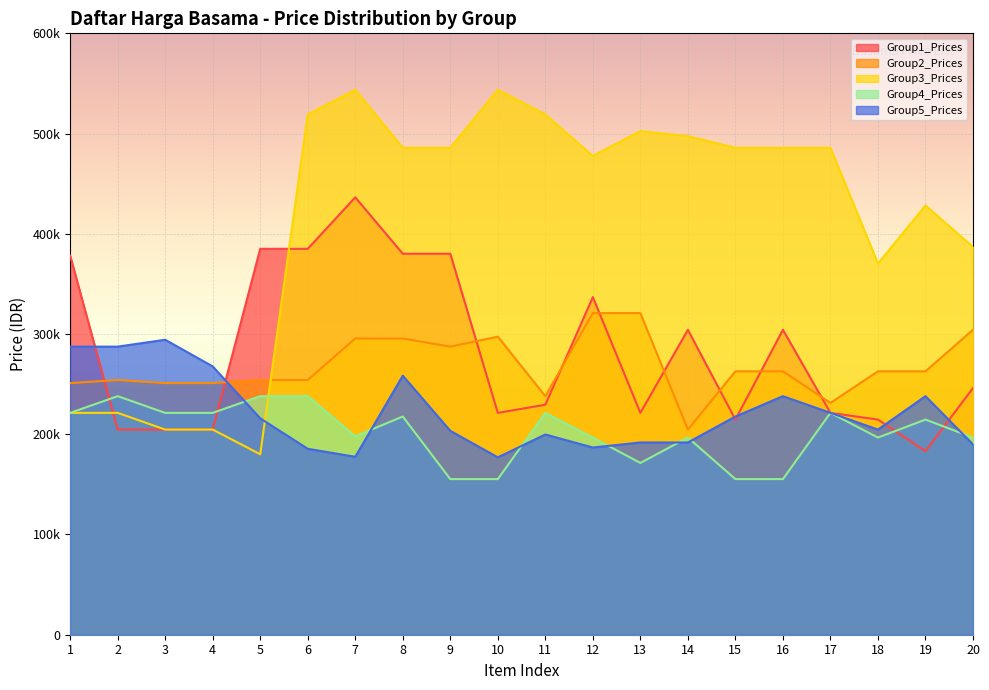

List the series in order of their peak value, highest first.

Group3_Prices, Group1_Prices, Group2_Prices, Group5_Prices, Group4_Prices